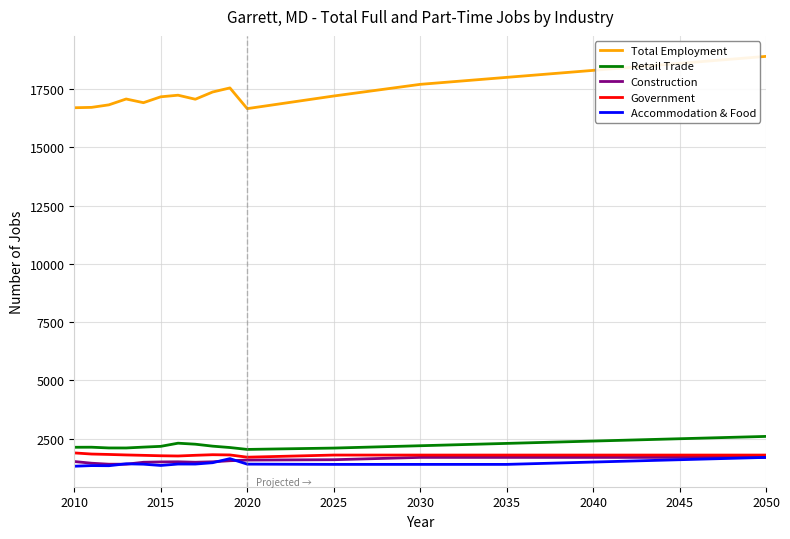

What is the lowest value of the Total Employment series?

16659